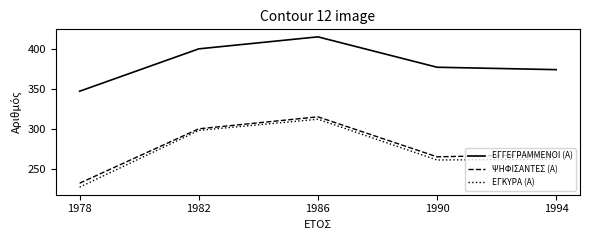

What is the highest value of the ΨΗΦΙΣΑΝΤΕΣ (Α) series?

315